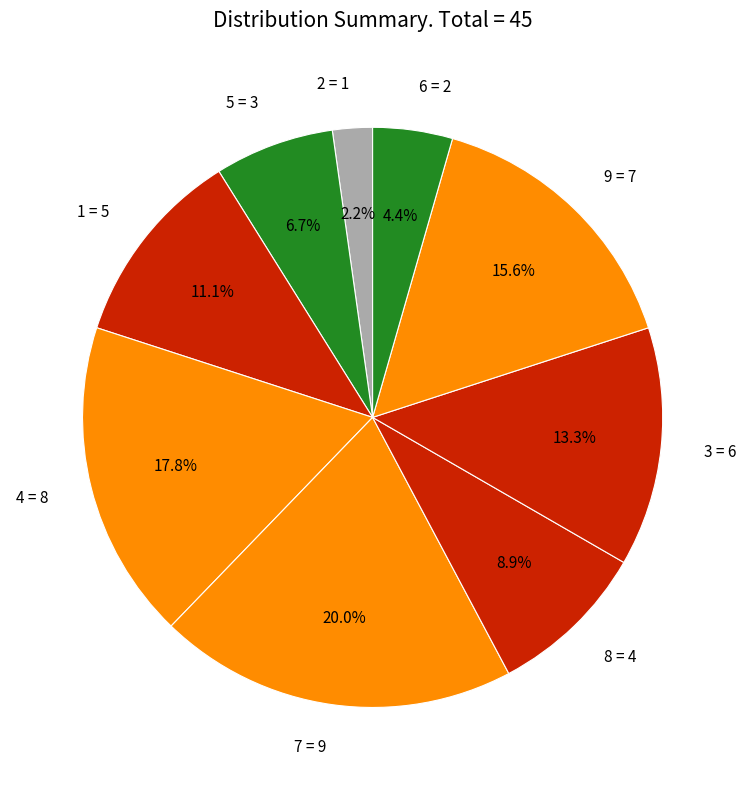

Is the sum of 1 = 5 and 2 = 1 greater than half?

No